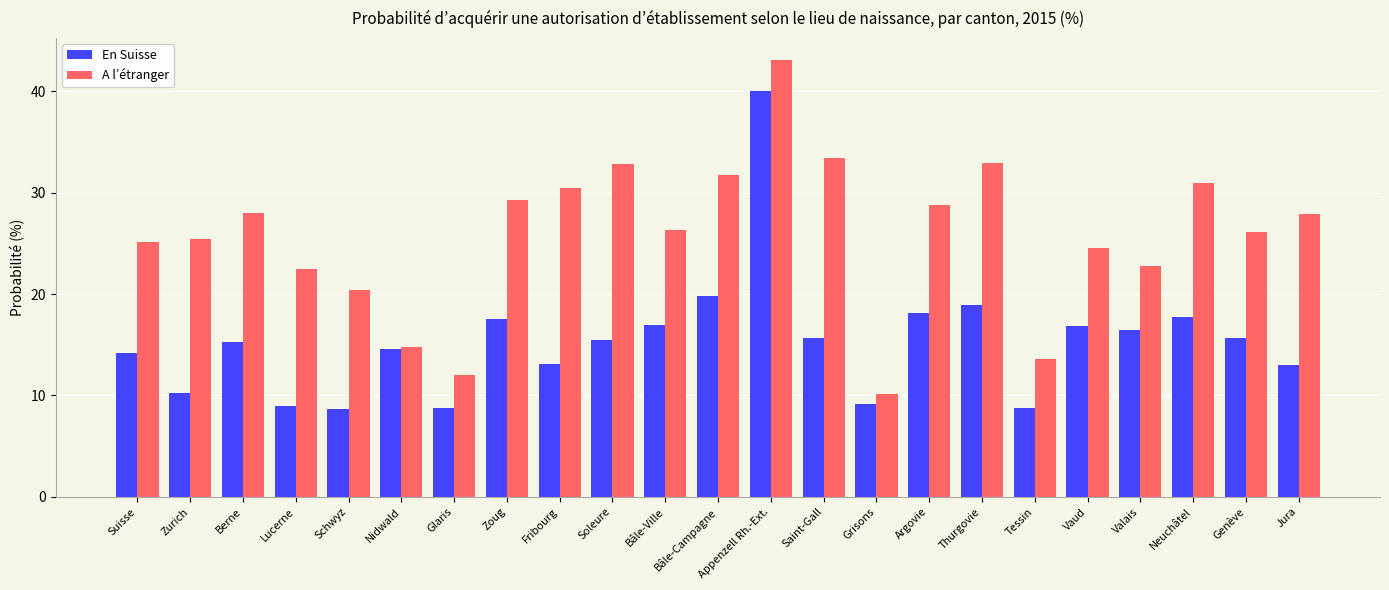

How many bars are there in total?

46